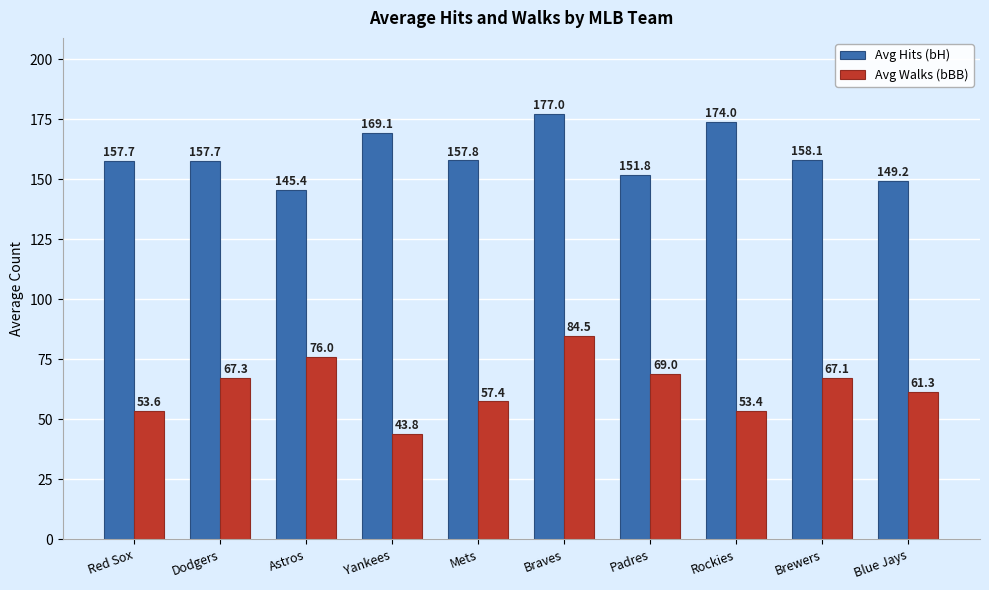

Rank the series by their maximum value, from lowest to highest.

Avg Walks (bBB), Avg Hits (bH)